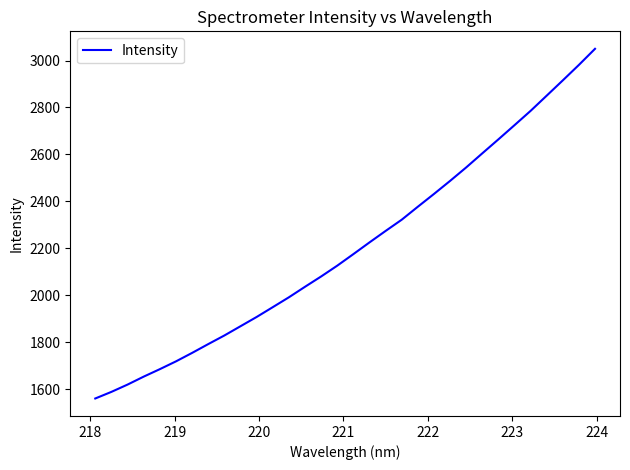

What is the difference between the maximum and minimum values?

1490.2